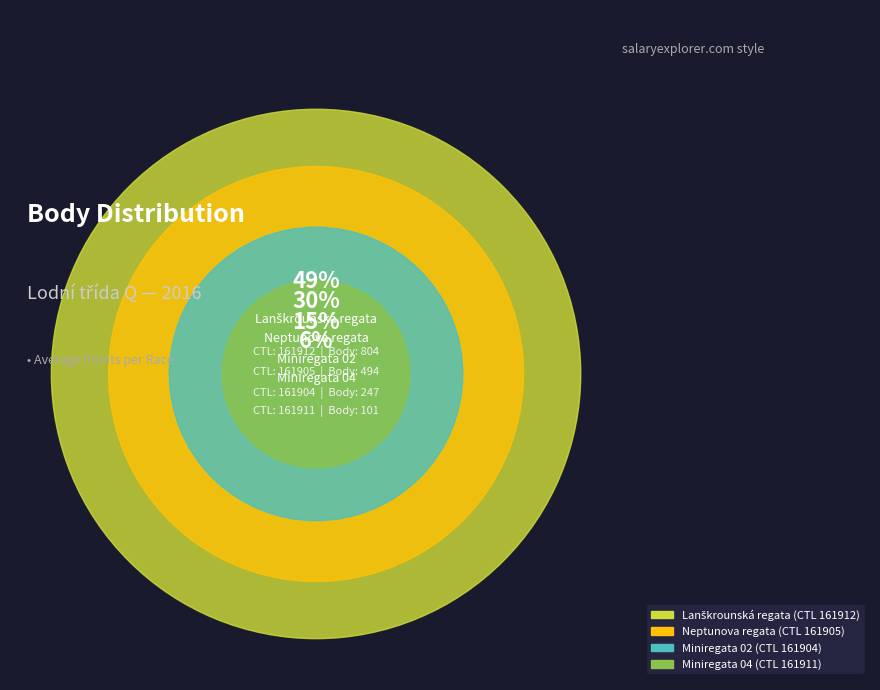

Which category has the biggest portion of the pie?

161912